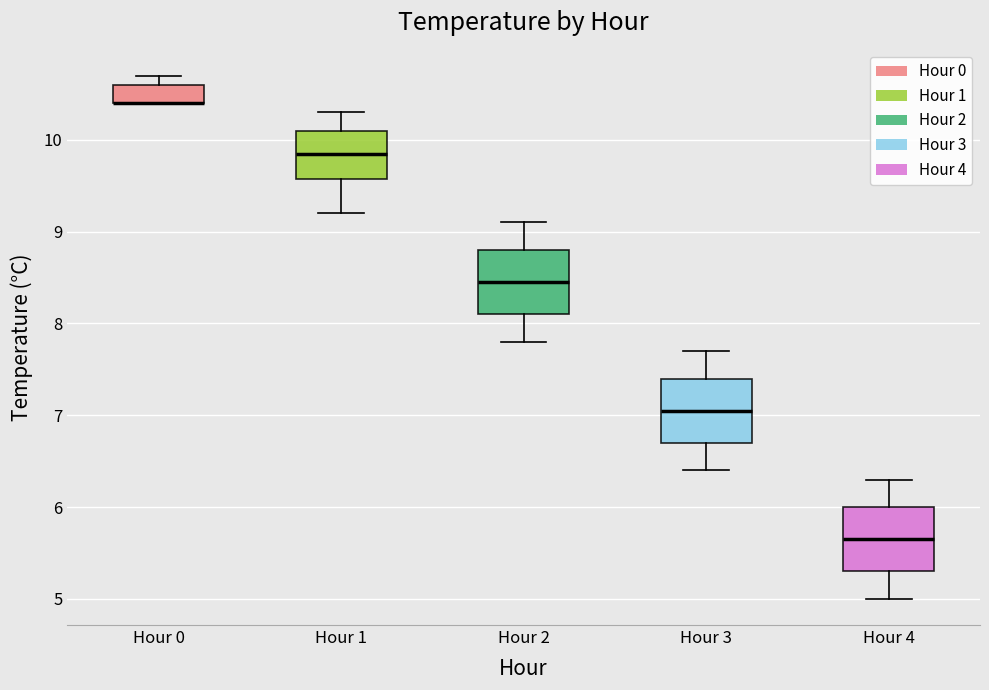

Reading left to right, read every box against the y-axis: the position of its median line, the range the box covers, and the ends of its whiskers. The values are not printed on the chart, so give them approximately, as read against the axis.

Hour 0: median 10.4 (drawn on the box's lower edge), box 10.4 to 10.6, whiskers 10.4 to 10.7
Hour 1: median 9.9, box 9.6 to 10.1, whiskers 9.2 to 10.3
Hour 2: median 8.5, box 8.1 to 8.8, whiskers 7.8 to 9.1
Hour 3: median 7.1, box 6.7 to 7.4, whiskers 6.4 to 7.7
Hour 4: median 5.7, box 5.3 to 6.0, whiskers 5.0 to 6.3